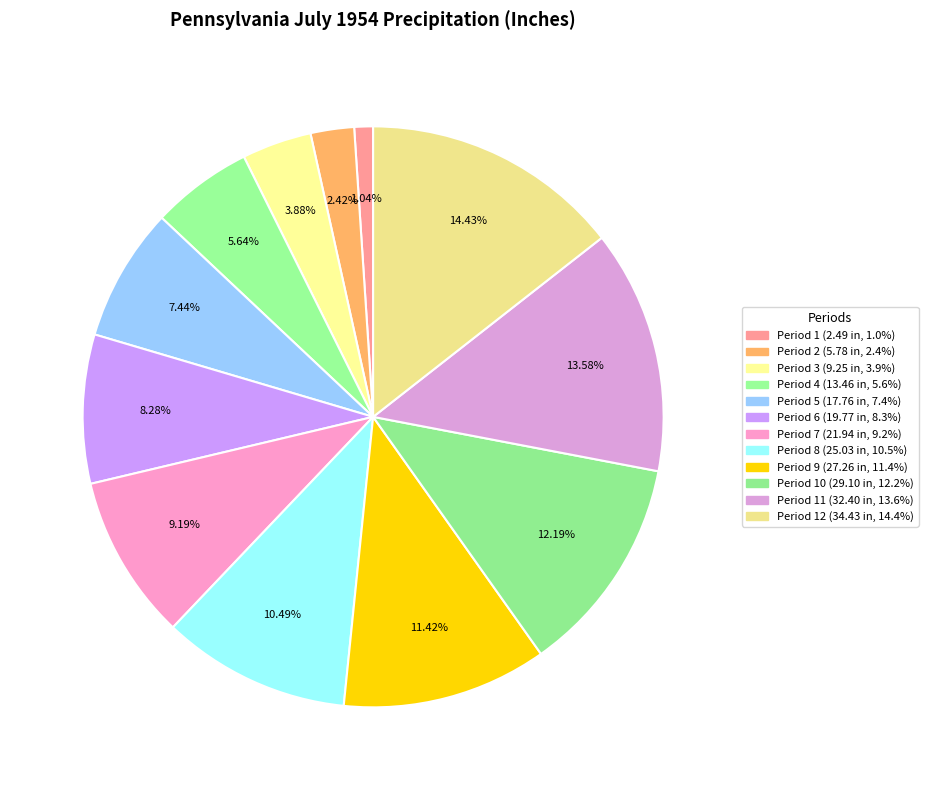

How many segments does this pie chart have?

12